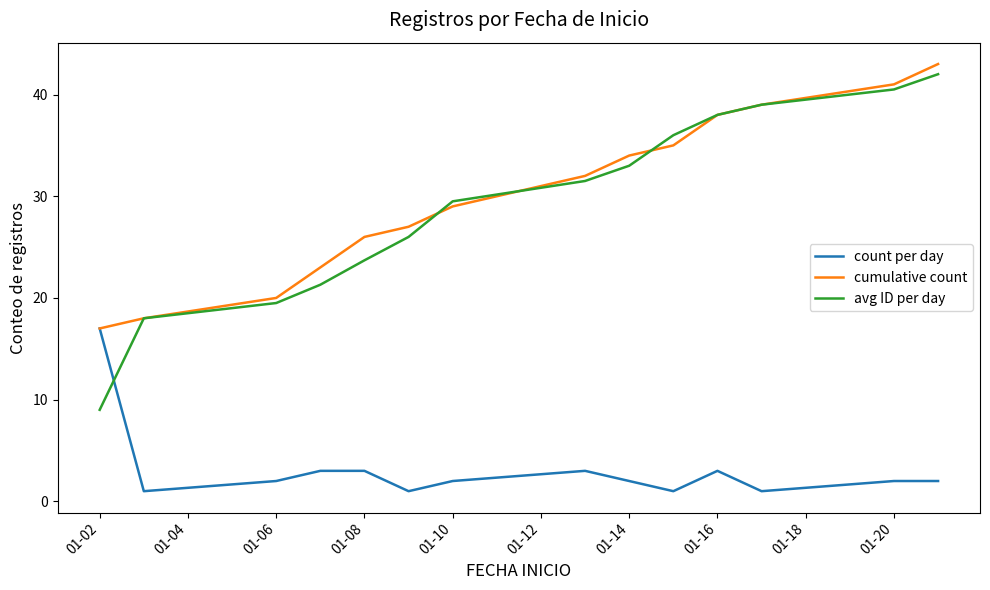

What is the maximum value for cumulative count?

43.0